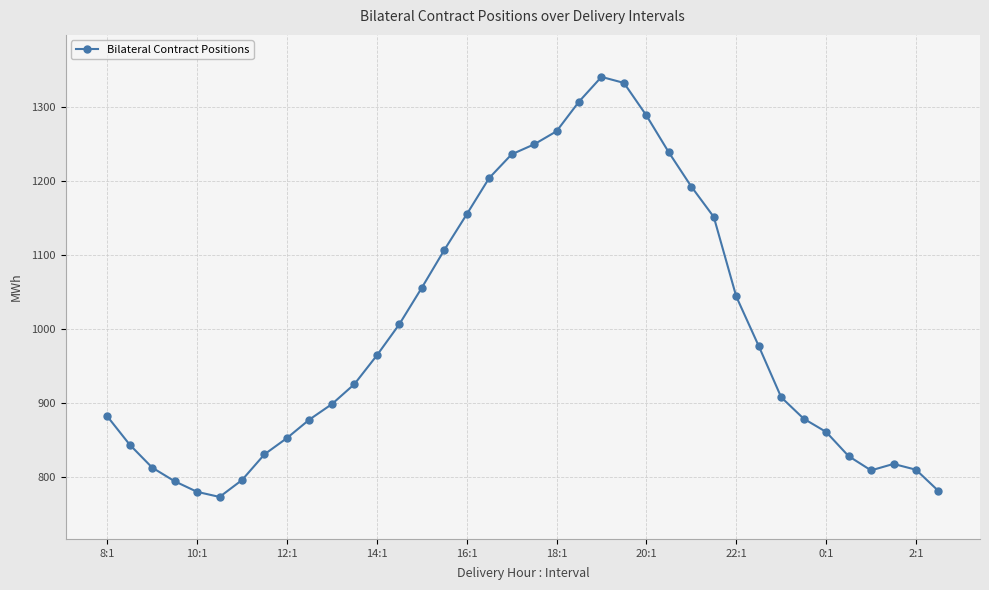

What is the difference between the second highest and second lowest values?

553.2